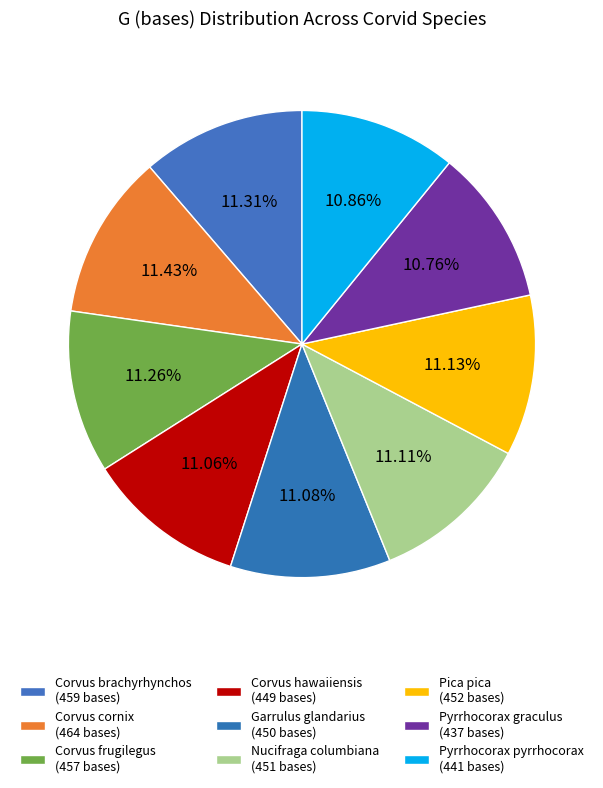

Which category has the smallest portion of the pie?

Pyrrhocorax graculus